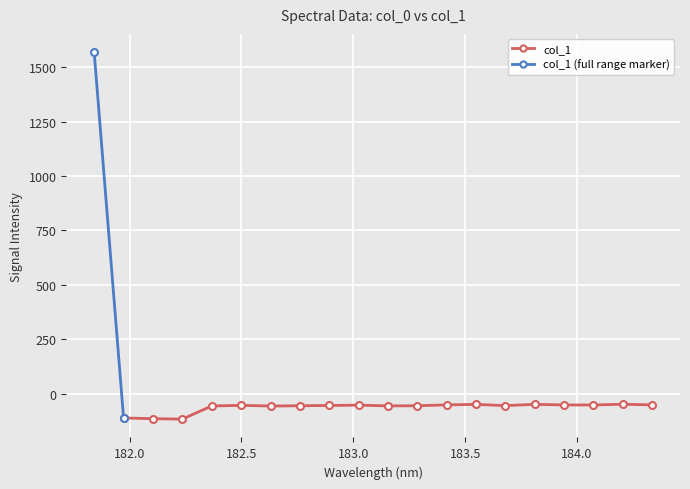

Between 183.15513622 and 183.9423730432, which is larger?

183.9423730432